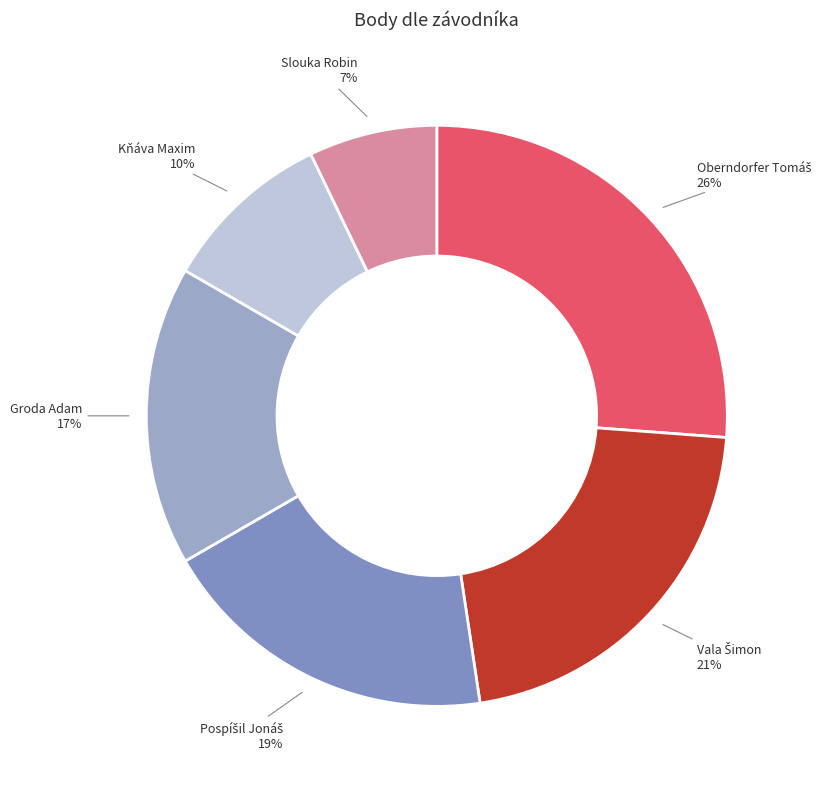

Count the number of slices in the pie.

6